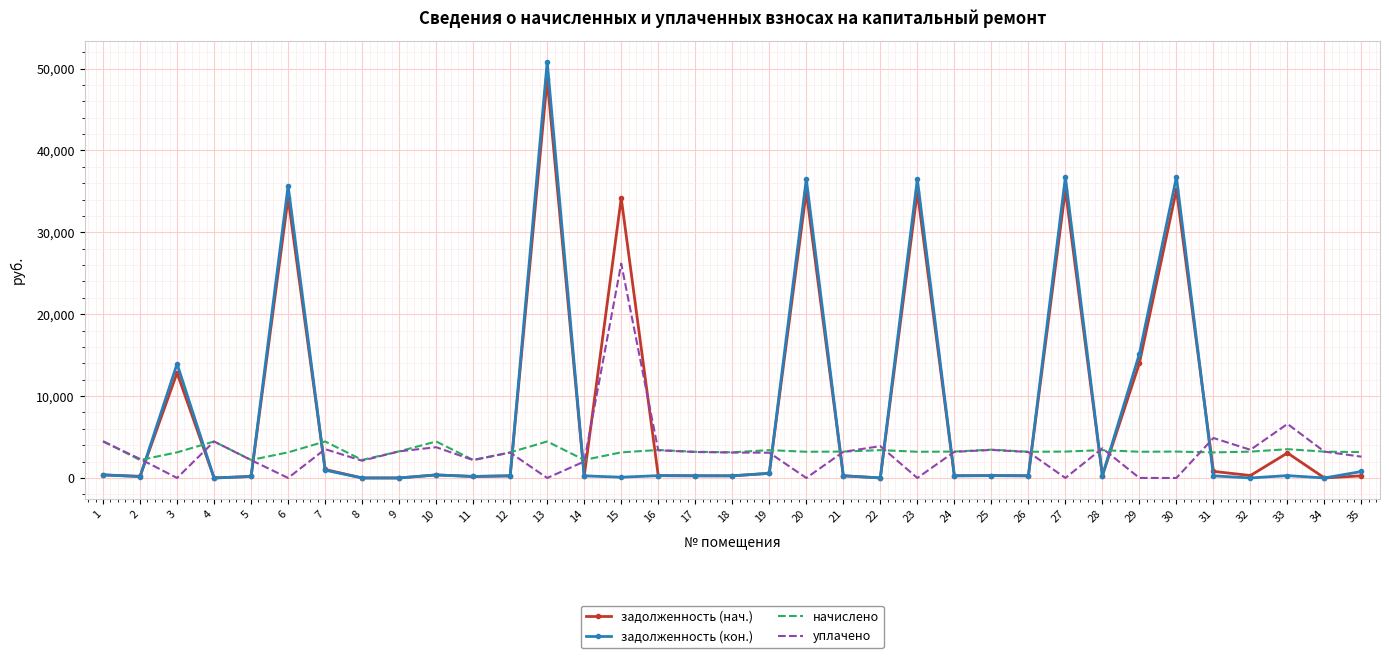

What is the lowest value of the начислено series?

2188.7